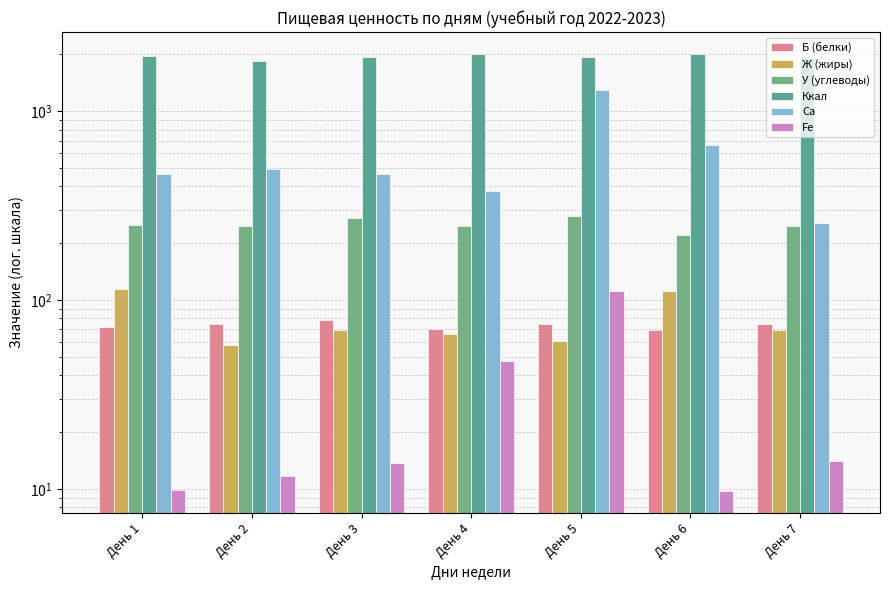

Does the chart contain stacked bars?

No